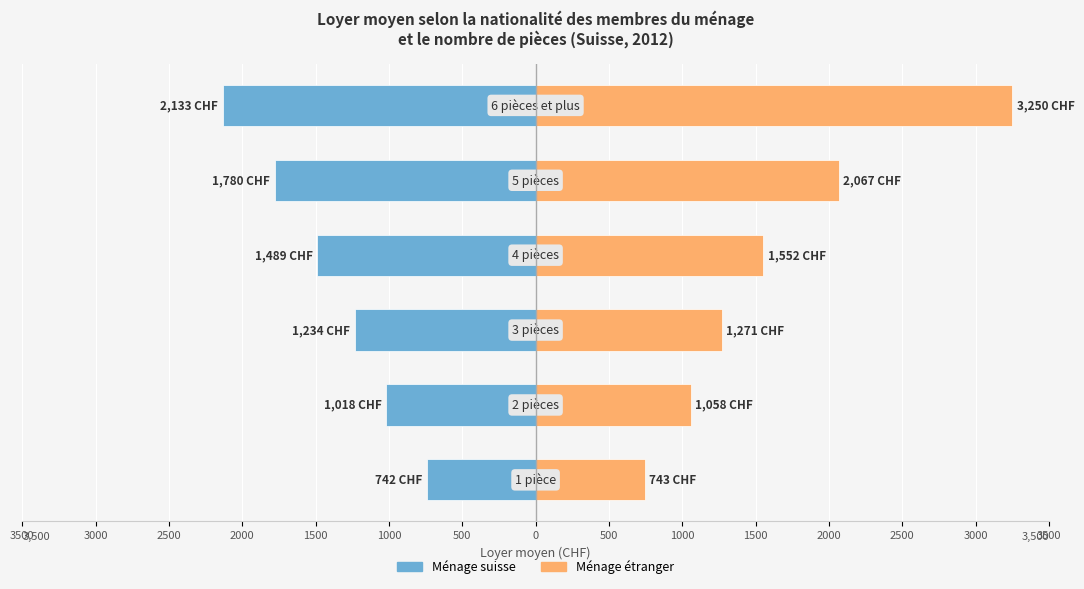

Rank the series by their average value, from lowest to highest.

Ménage suisse, Ménage étranger